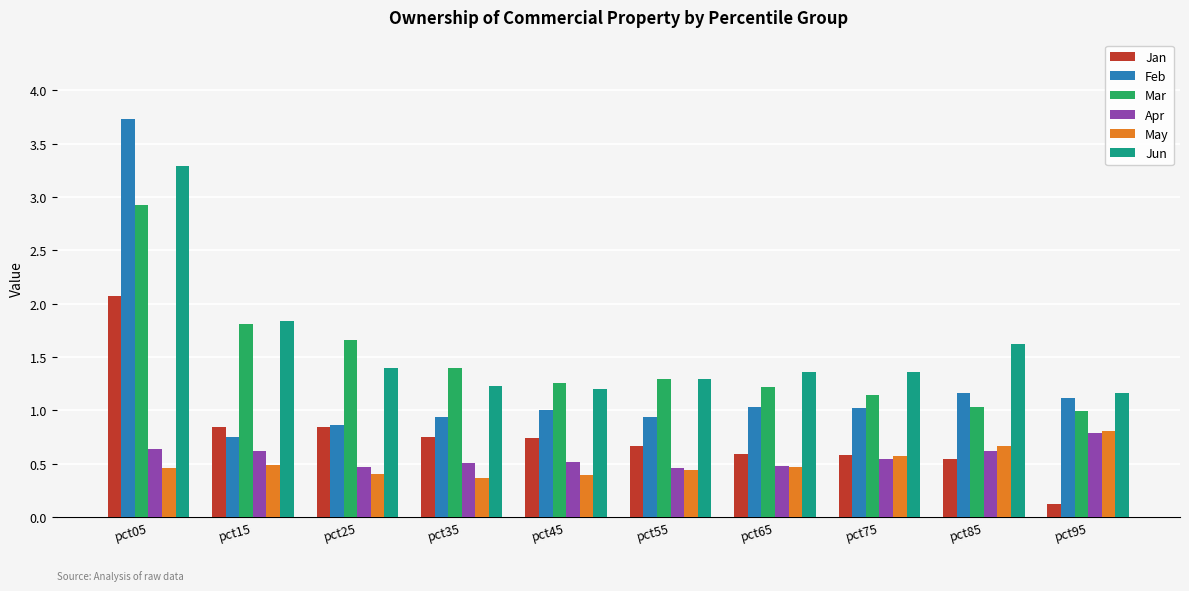

What value does the May series have at pct15?

0.5